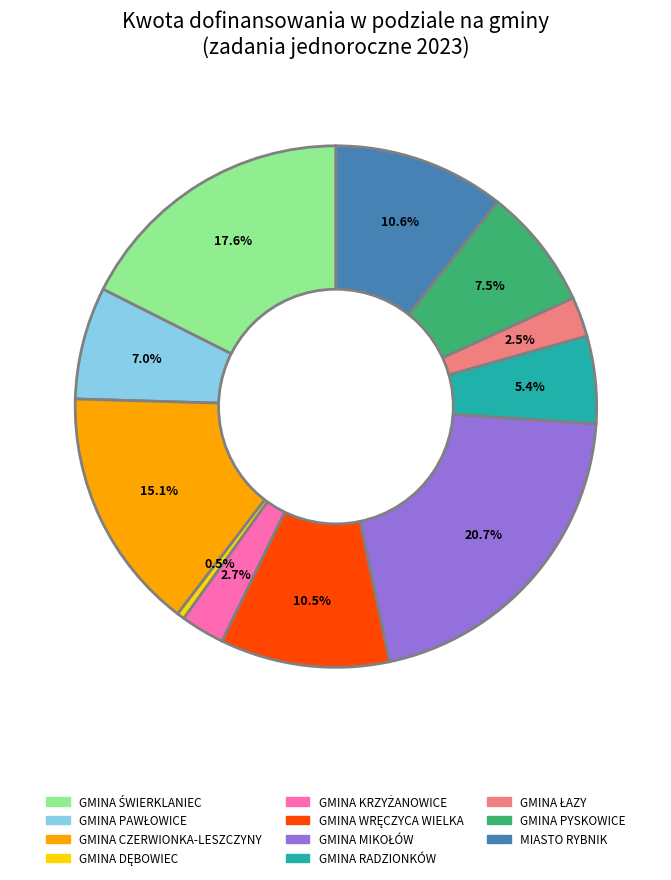

How many segments does this pie chart have?

11